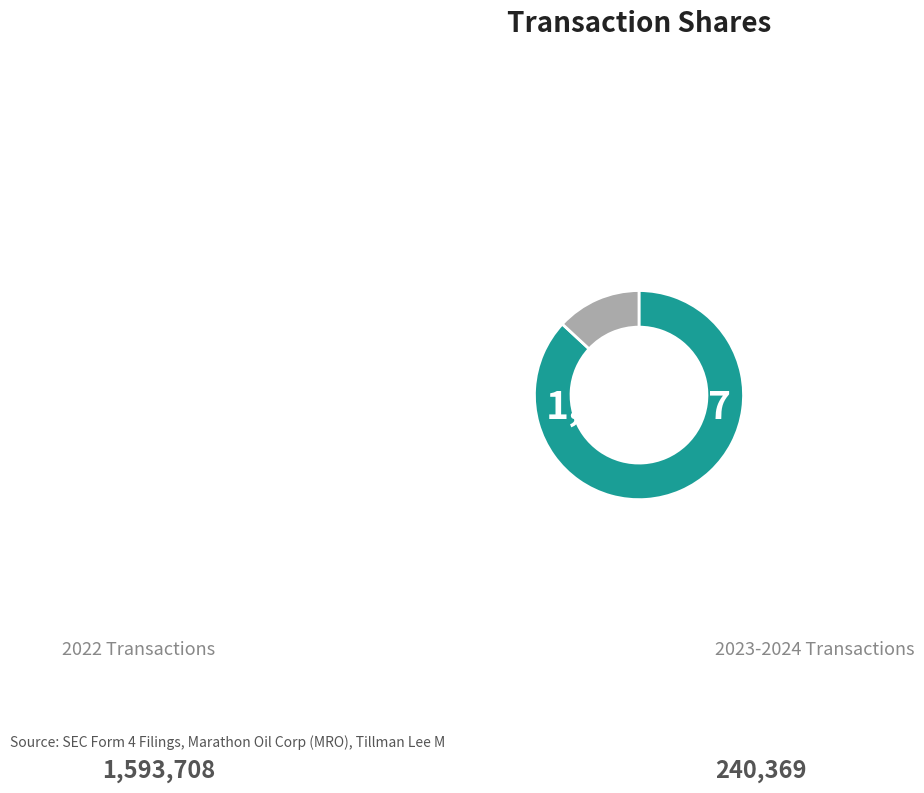

Is there any slice that represents more than half of the pie?

Yes